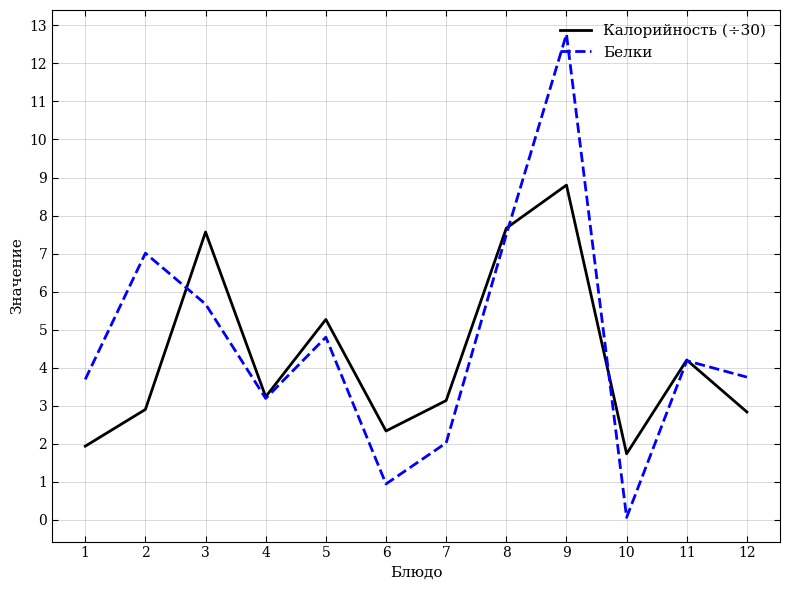

How many series are shown in this chart?

2